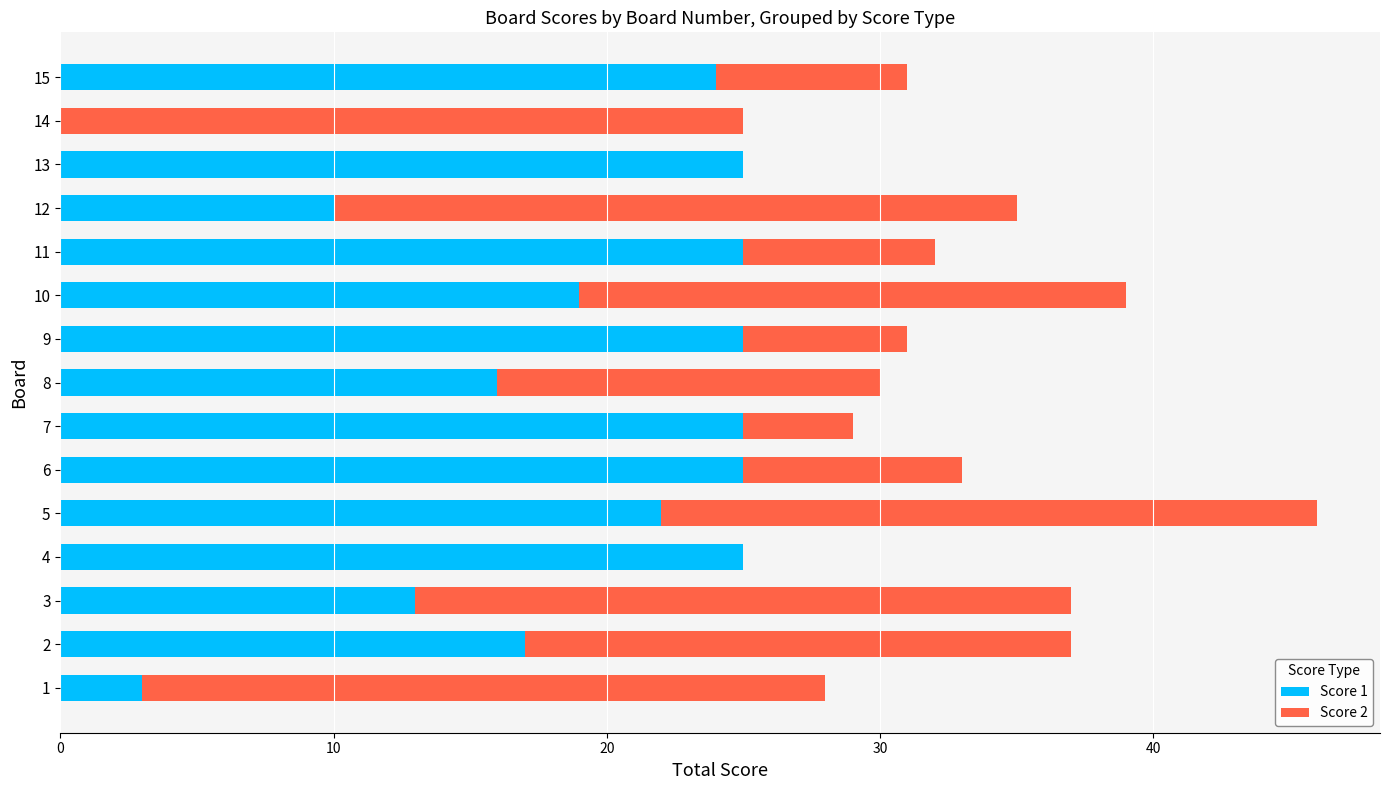

The value of Score 1 at 11 is 43. True or false?

False